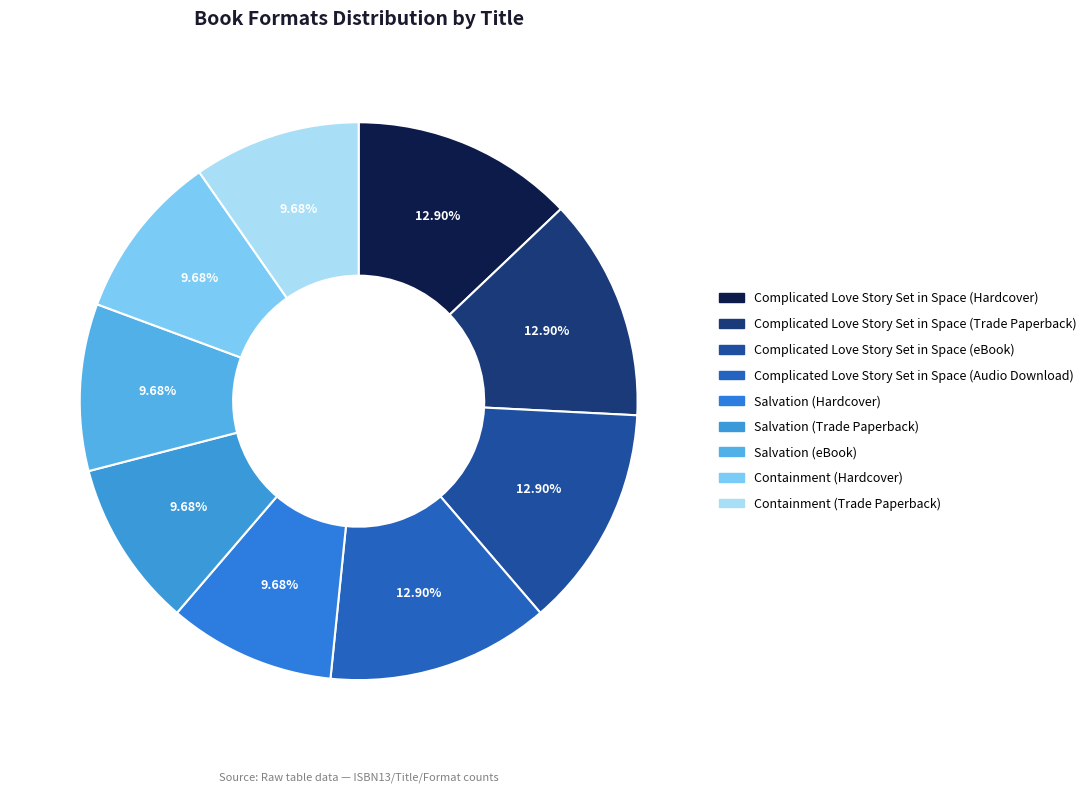

Which has a higher value, Complicated Love Story Set in Space (Hardcover) or Salvation (Trade Paperback)?

Complicated Love Story Set in Space (Hardcover)